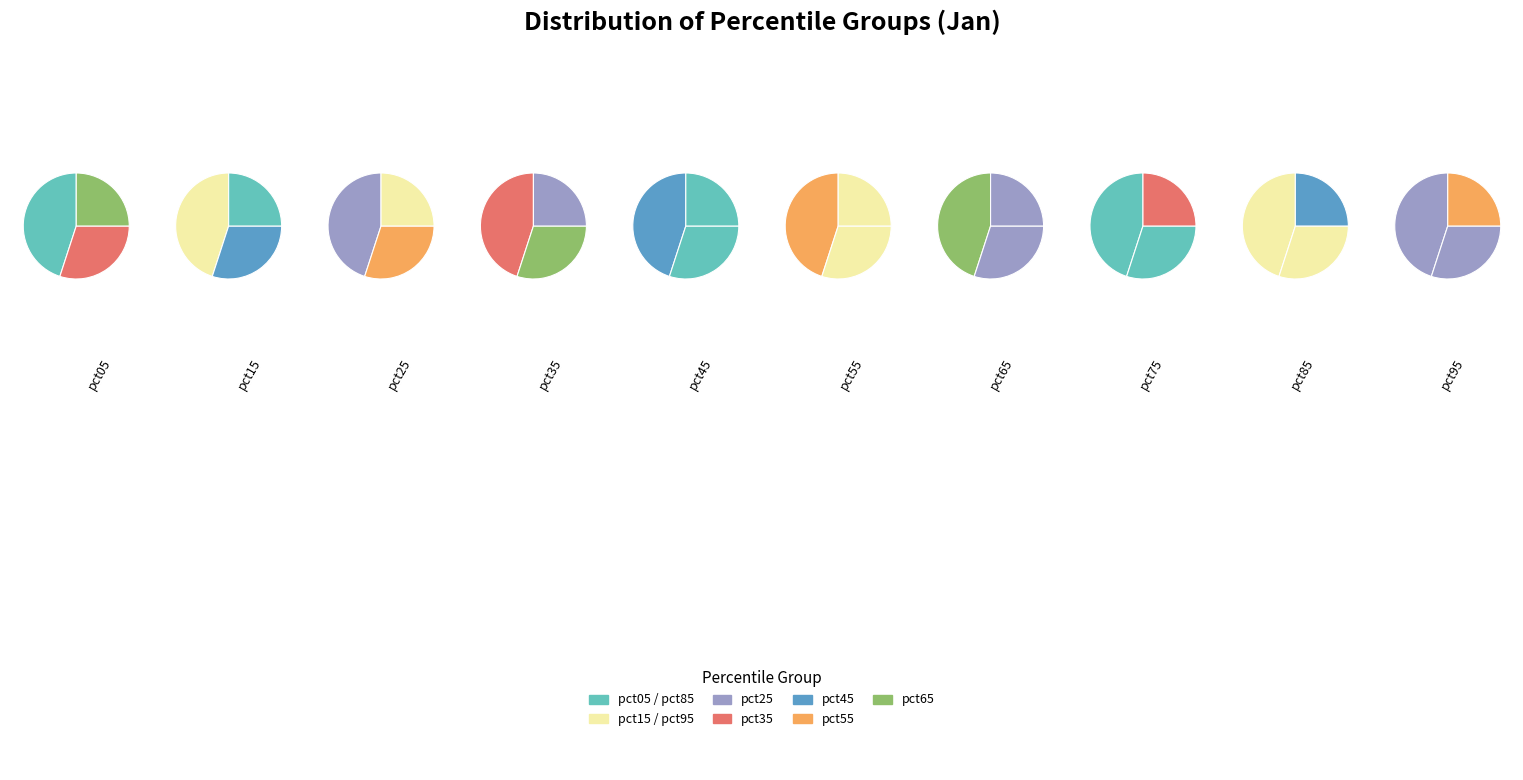

Do pct35 and pct15 together represent more than half of the pie?

No